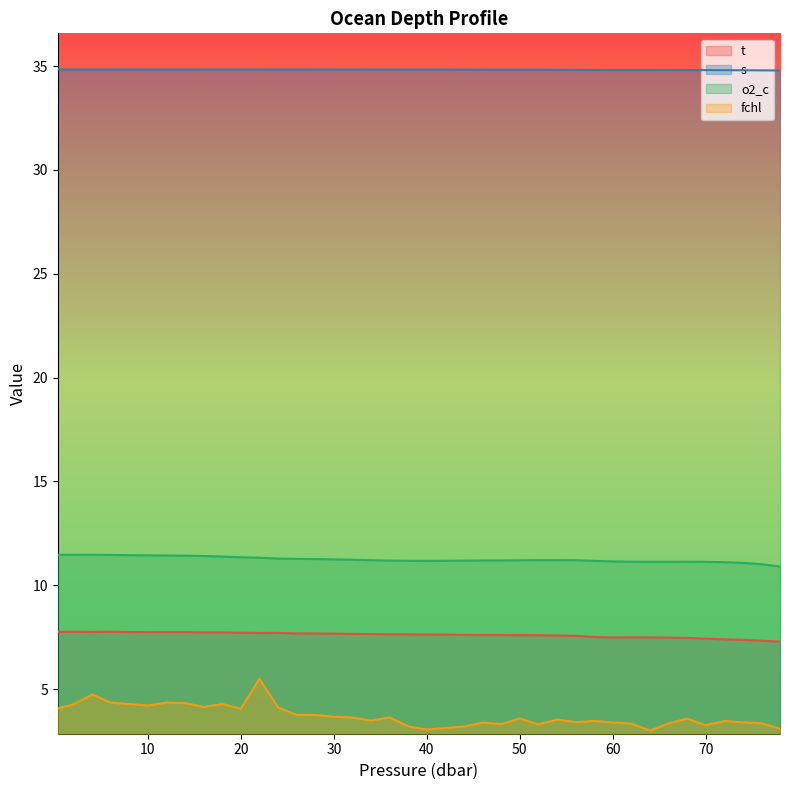

Does the chart have visible grid lines?

No